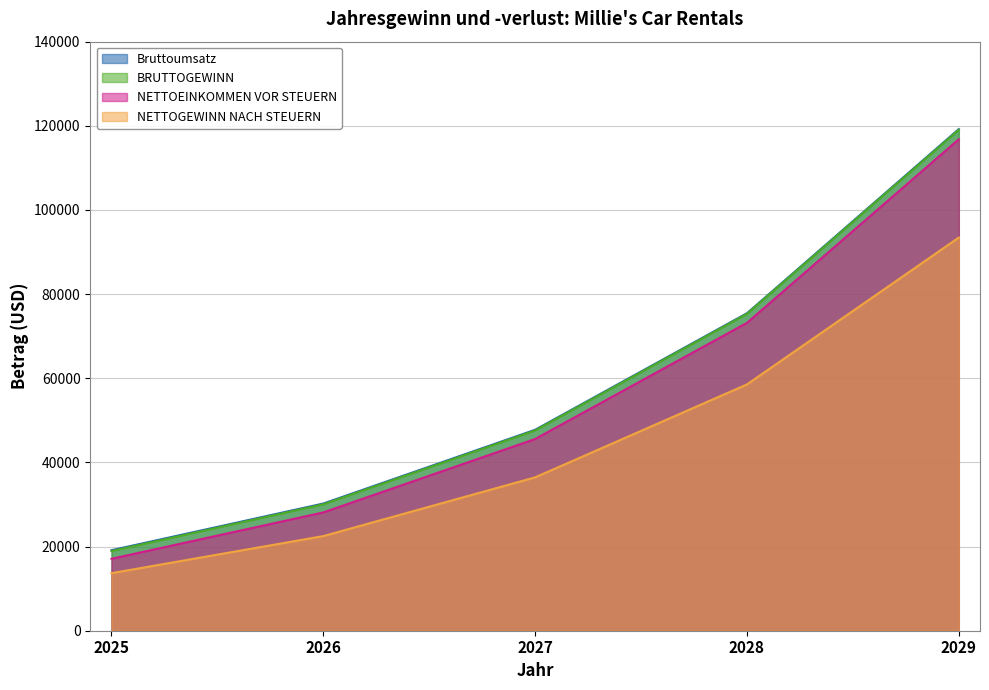

True or false: BRUTTOGEWINN and Bruttoumsatz cross at least once.

False